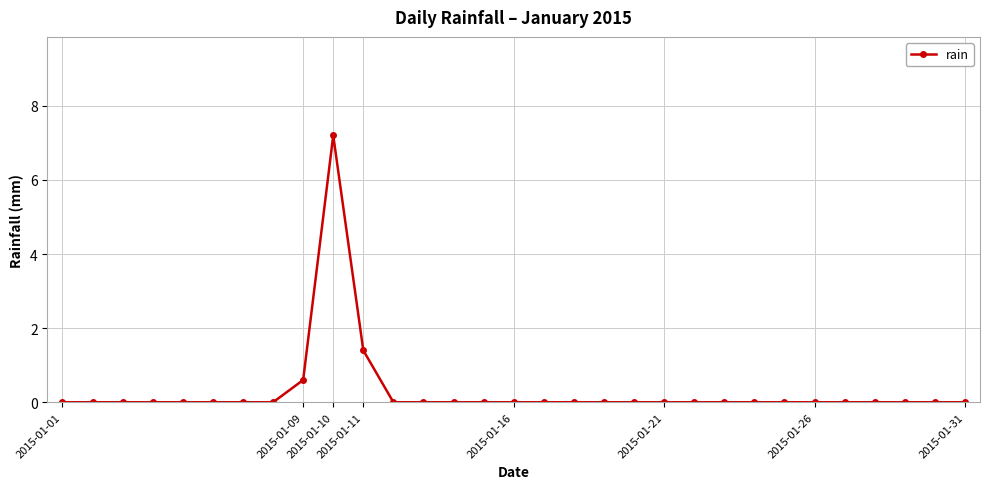

Is this an area chart (filled region under the line)?

No